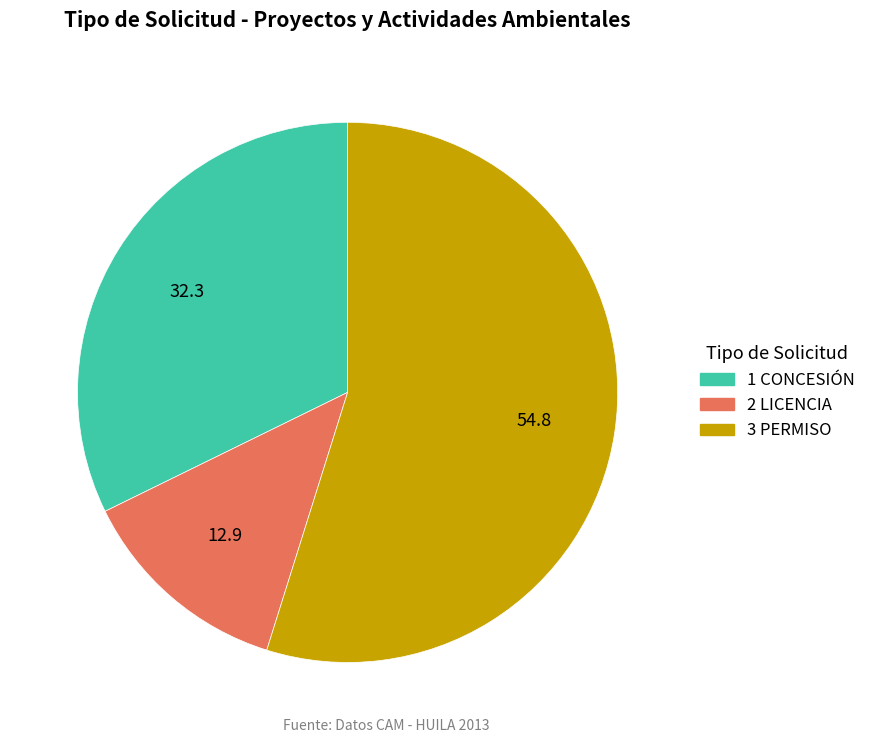

Do 1 CONCESIÓN and 2 LICENCIA together represent more than half of the pie?

No